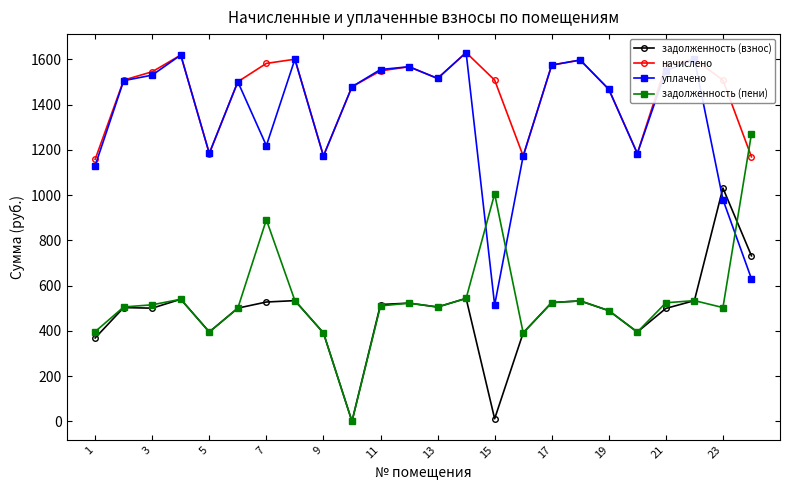

Which series has the widest spread of values?

задолженность (пени)